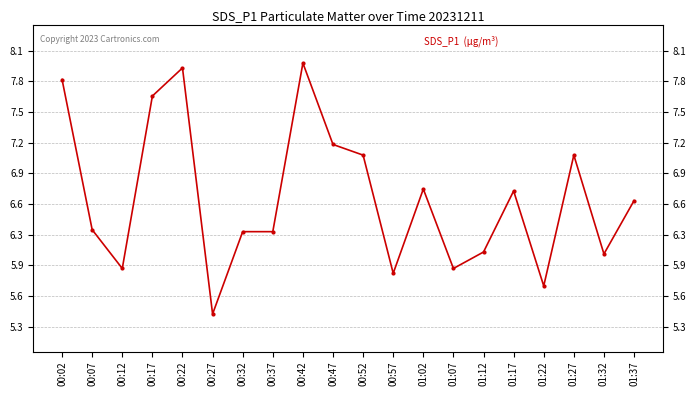

Which category has the lowest value across all series?

00:27